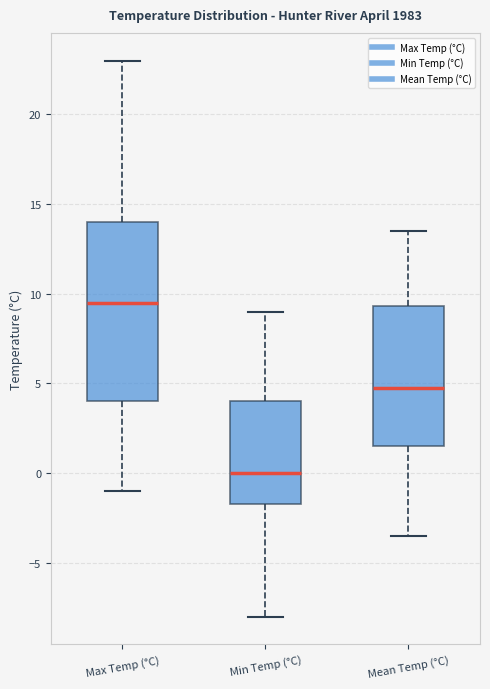

Reading left to right, read every box against the y-axis: the position of its median line, the range the box covers, and the ends of its whiskers. The values are not printed on the chart, so give them approximately, as read against the axis.

Max Temp (°C): median 9.5, box 4.0 to 14.0, whiskers -1.0 to 23.0
Min Temp (°C): median 0.0, box -1.5 to 4.0, whiskers -8.0 to 9.0
Mean Temp (°C): median 5.0, box 1.5 to 9.5, whiskers -3.5 to 13.5